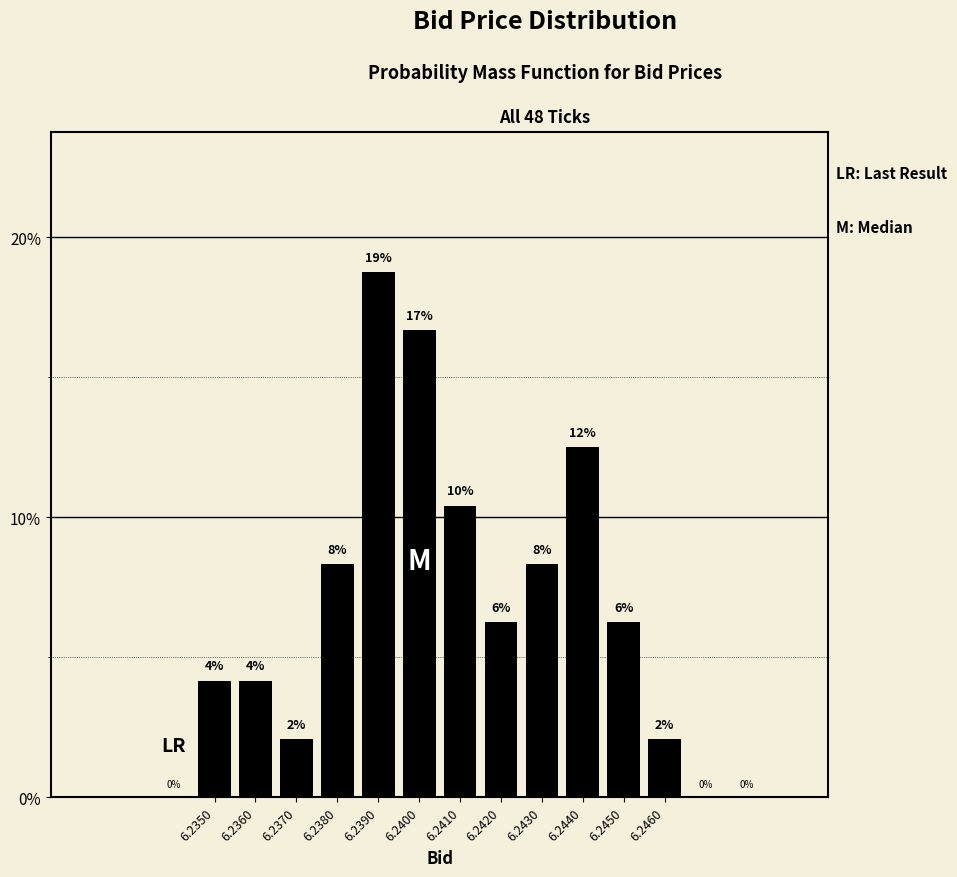

How many bars are there in total?

12